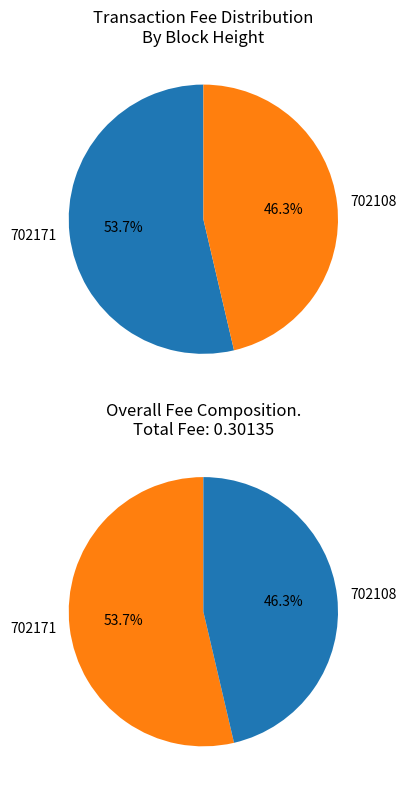

Count the number of slices in the pie.

2